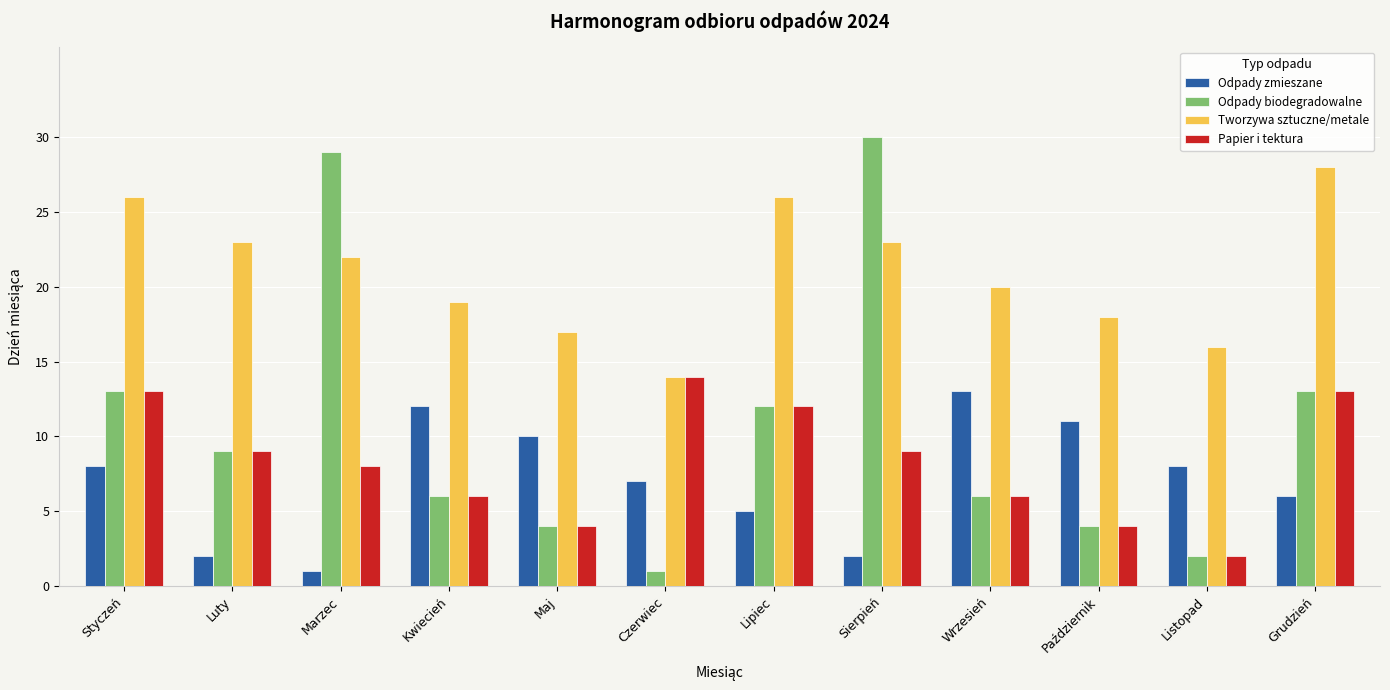

Reading left to right, extract all data points from this chart.

Odpady zmieszane: 8	2	1	12	10	7	5	2	13	11	8	6
Odpady biodegradowalne: 13	9	29	6	4	1	12	30	6	4	2	13
Tworzywa sztuczne/metale: 26	23	22	19	17	14	26	23	20	18	16	28
Papier i tektura: 13	9	8	6	4	14	12	9	6	4	2	13